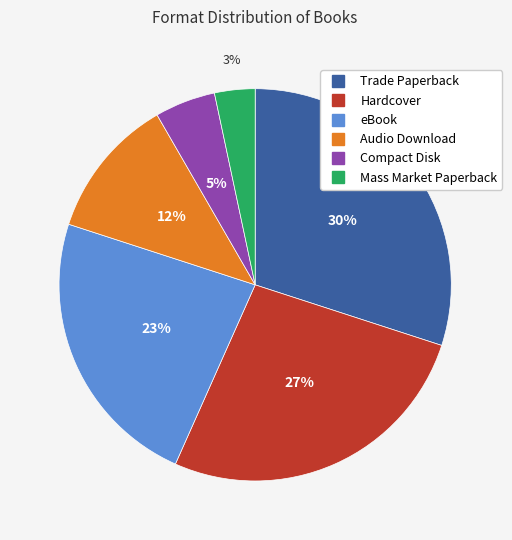

What is the ratio of the value at Audio Download to the value at eBook?

0.5